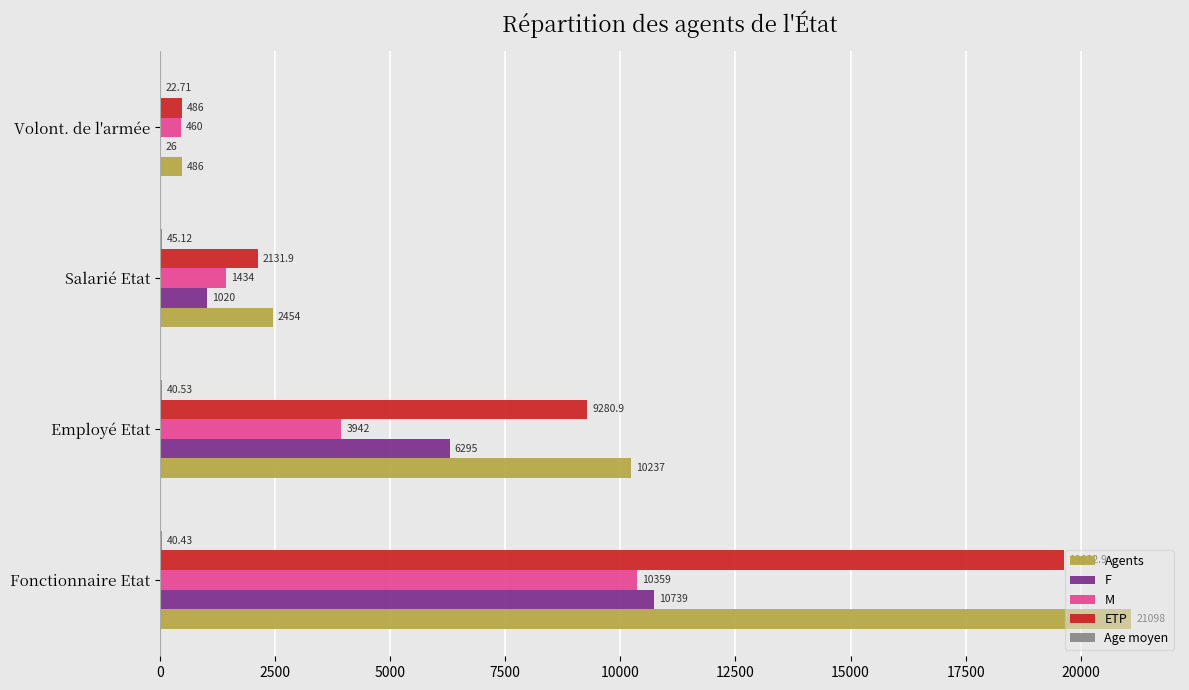

Which series has the widest spread of values?

Agents